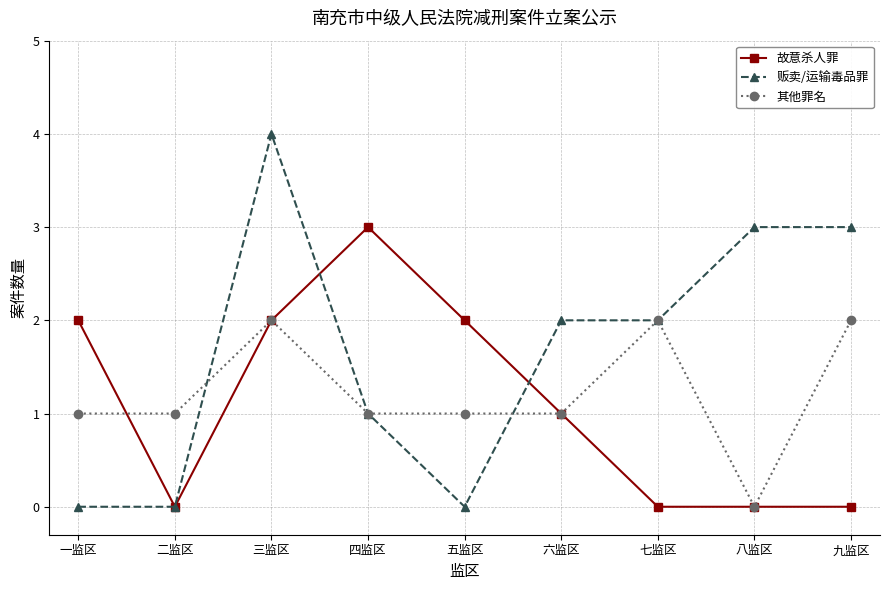

Does the chart display data point markers on the line(s)?

Yes